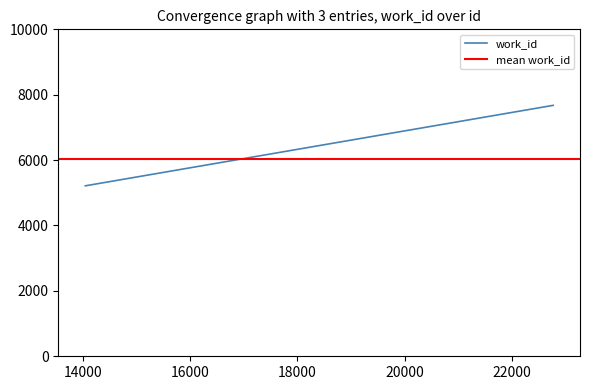

Is this an area chart (filled region under the line)?

No